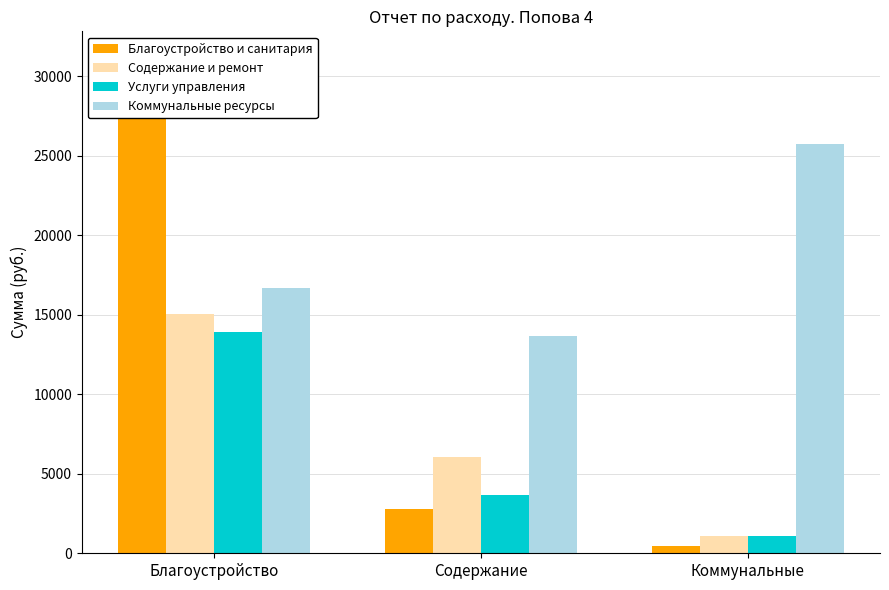

What is the maximum value shown in the chart?

31247.0